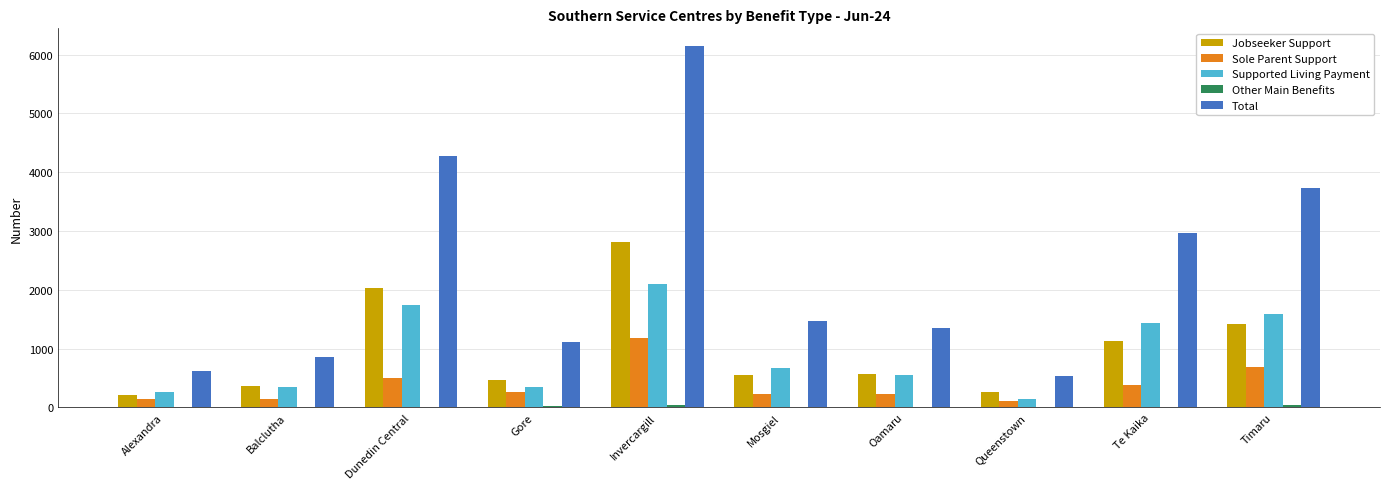

What is the difference between the Supported Living Payment values at Te Kaika and Alexandra?

1179